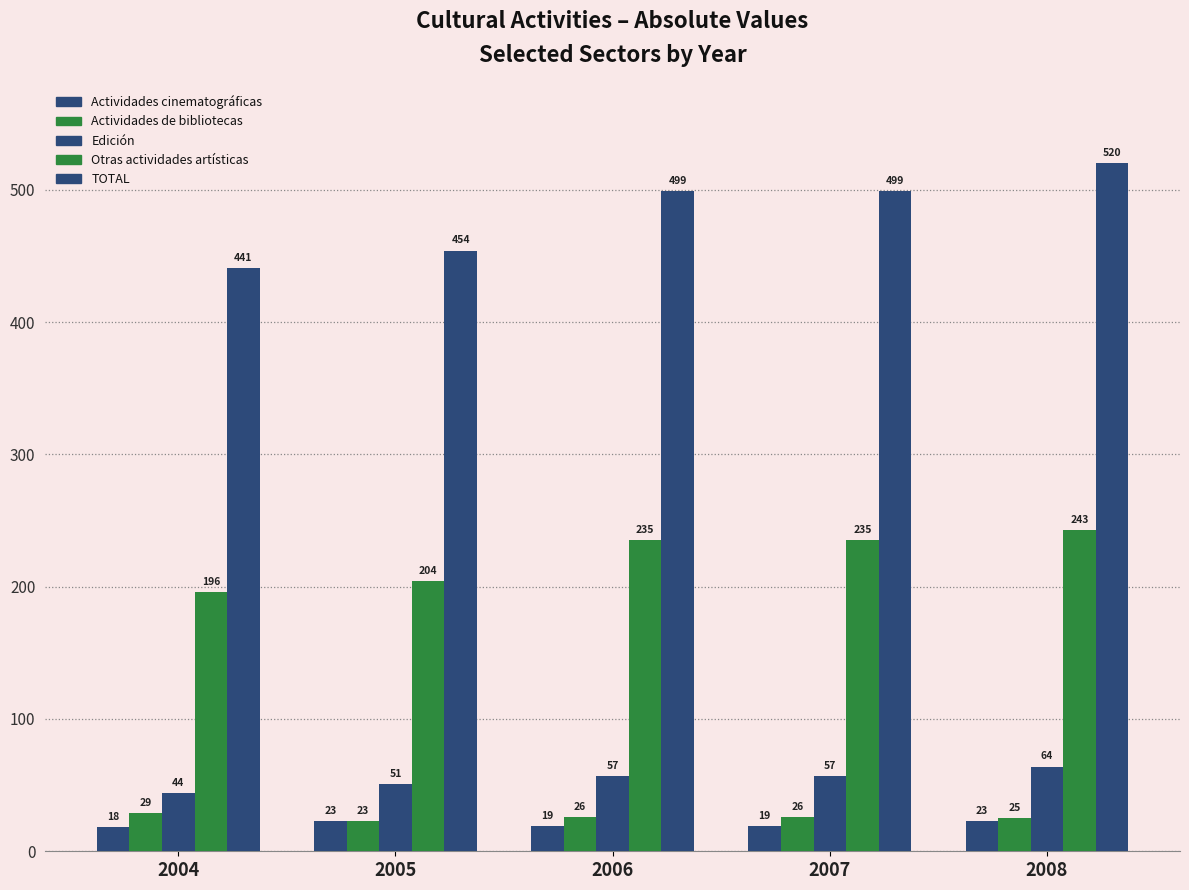

How many bars are there in each group?

5